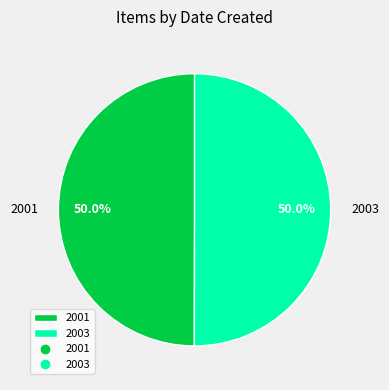

What portion of the pie excludes 2003?

50.0%